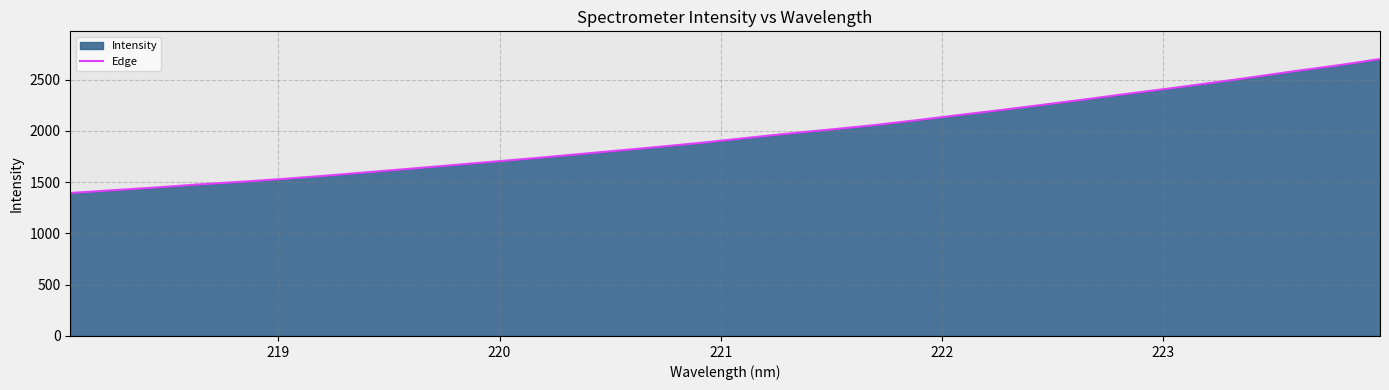

What is the minimum value shown in the chart?

1394.8